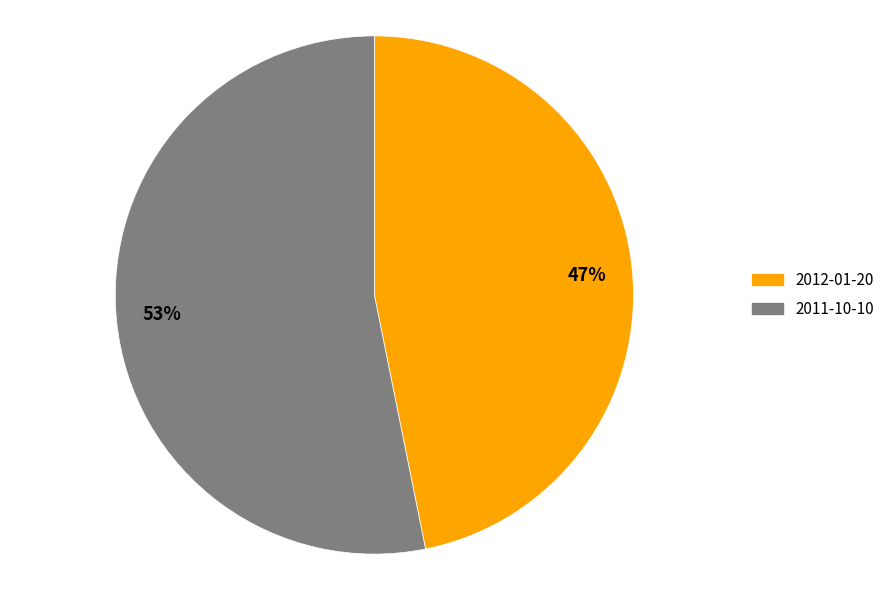

To the nearest percent, what portion does 53% represent?

53%